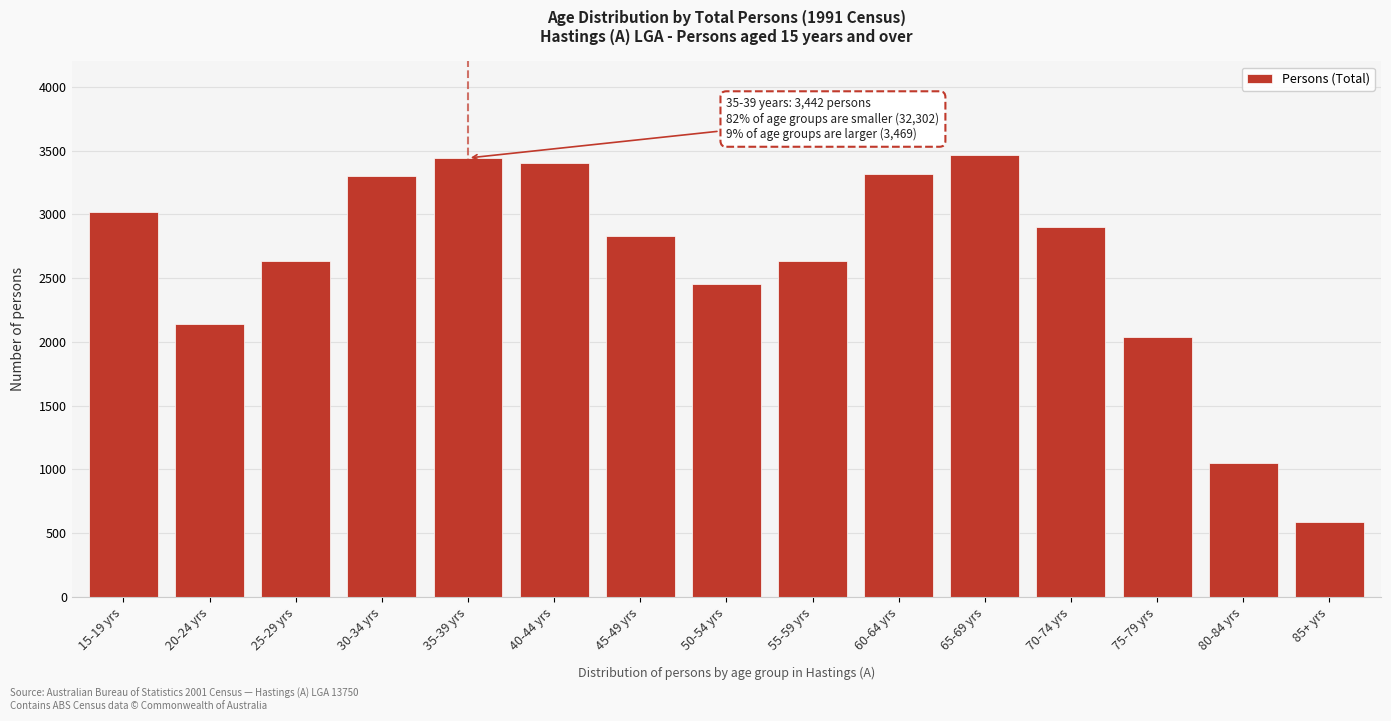

What is the minimum value shown in the chart?

584